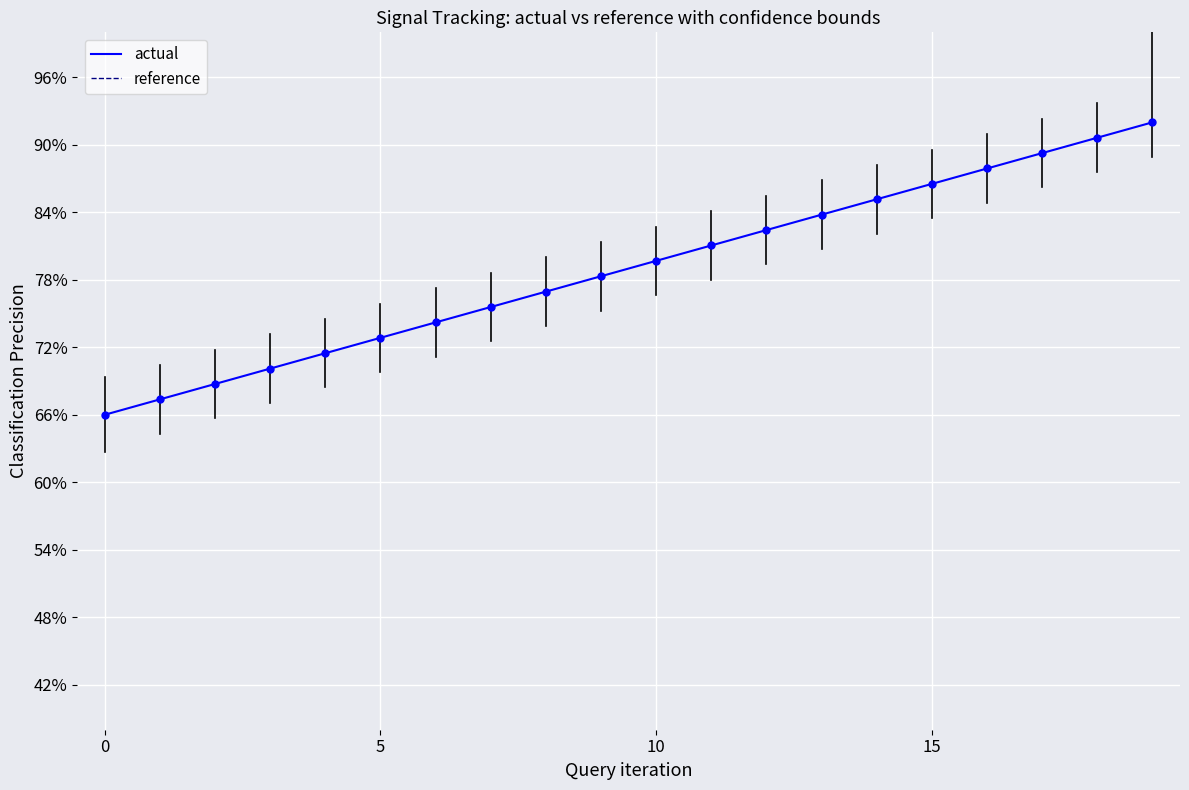

What are all the series names shown in the legend?

actual, reference